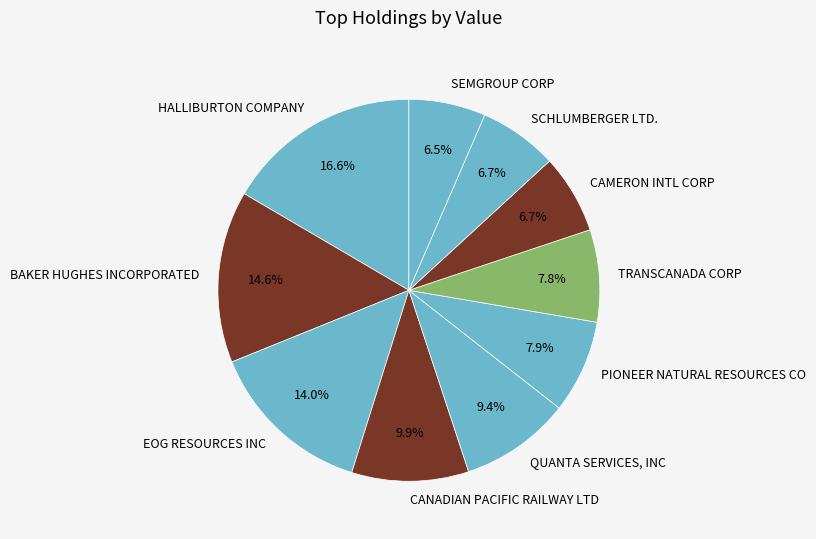

Is EOG RESOURCES INC the majority of the pie?

No